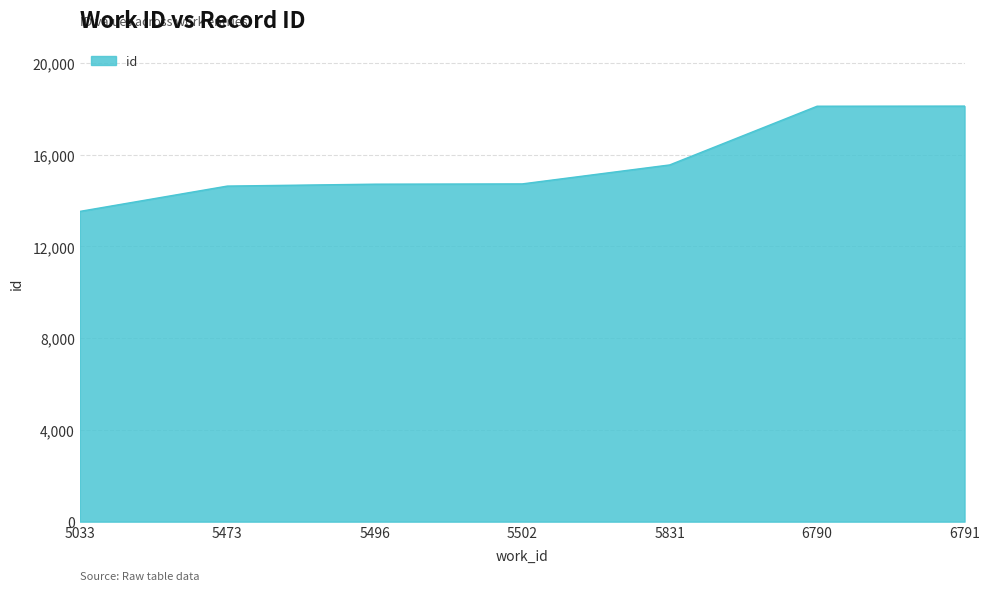

What is the average value?

15625